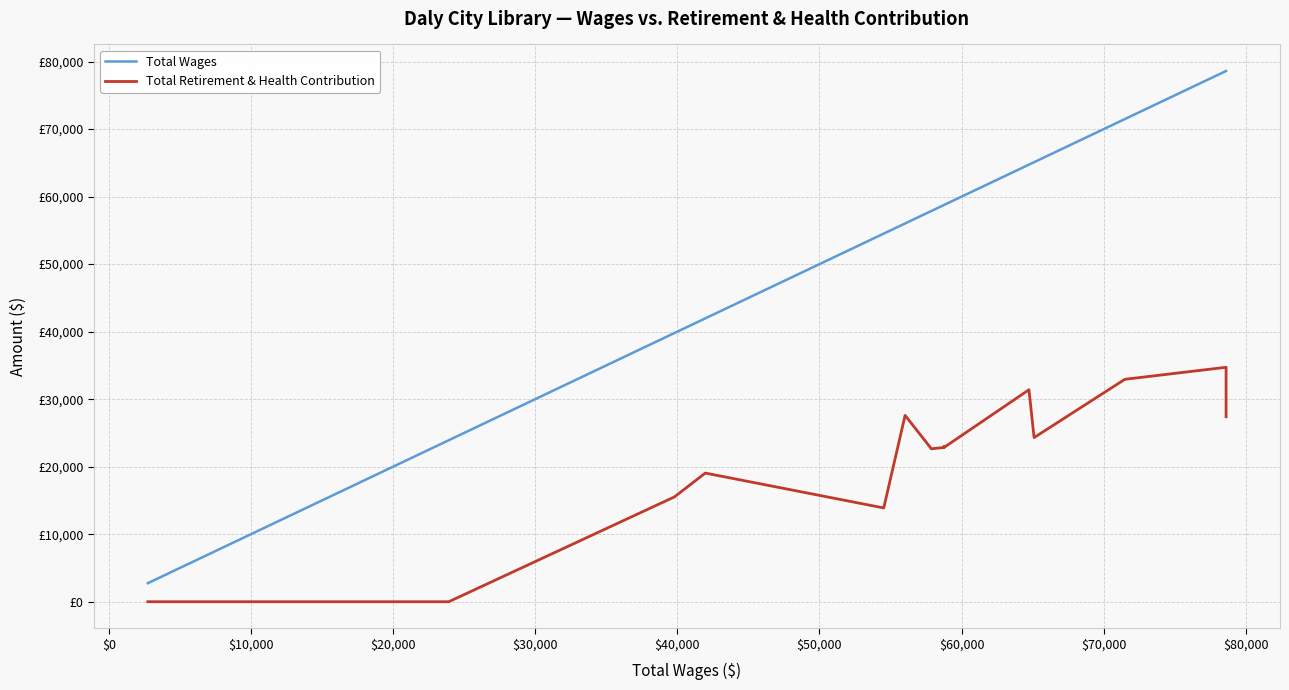

What is the difference between the maximum and second lowest values in the Total Retirement & Health Contribution series?

34724